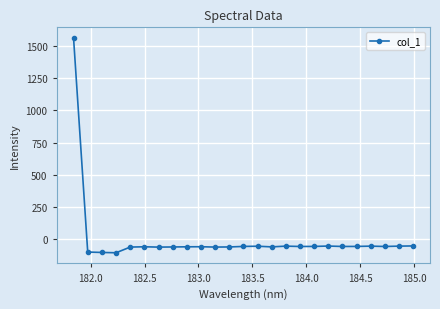

What is the value of the 10th point from the left?

-56.6